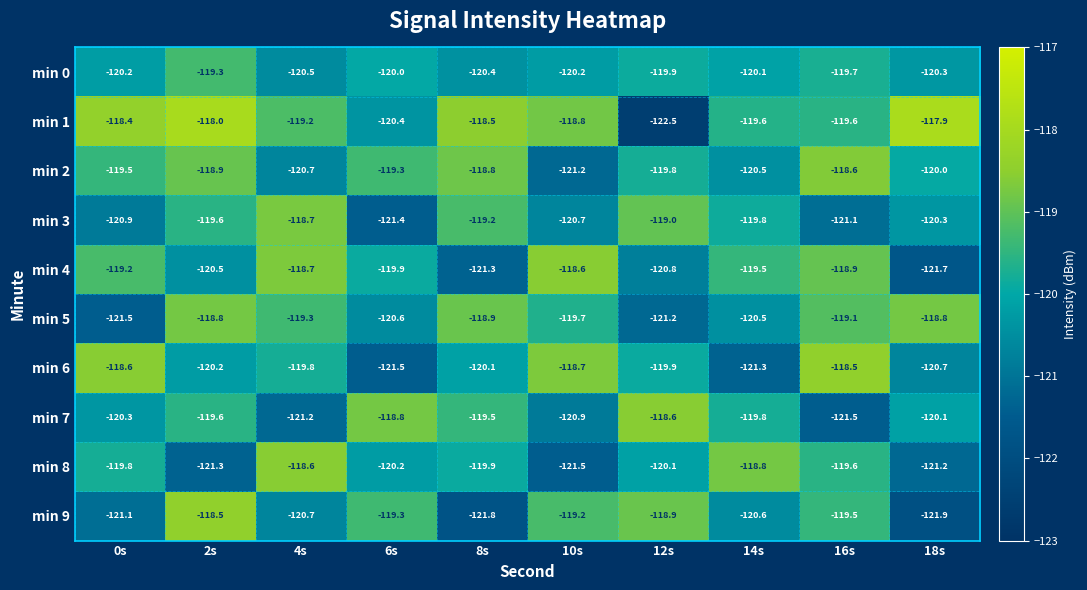

The min 8 series shows -158.7 at 6s. True or false?

False